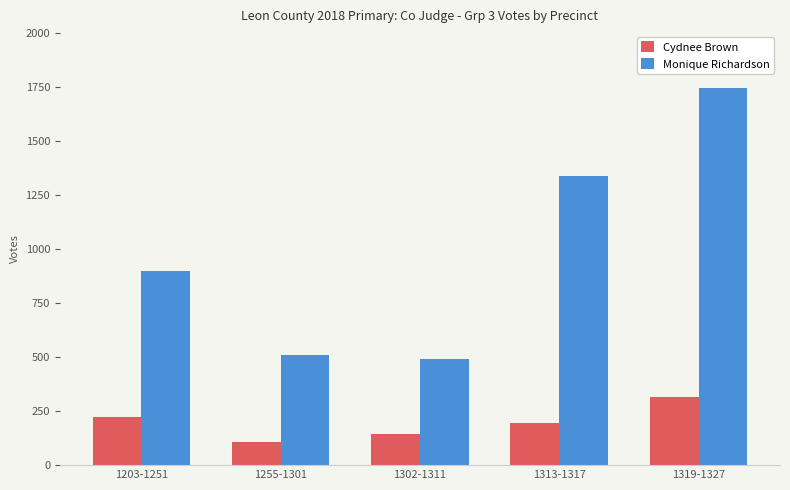

What is the sum of all Cydnee Brown values?

984